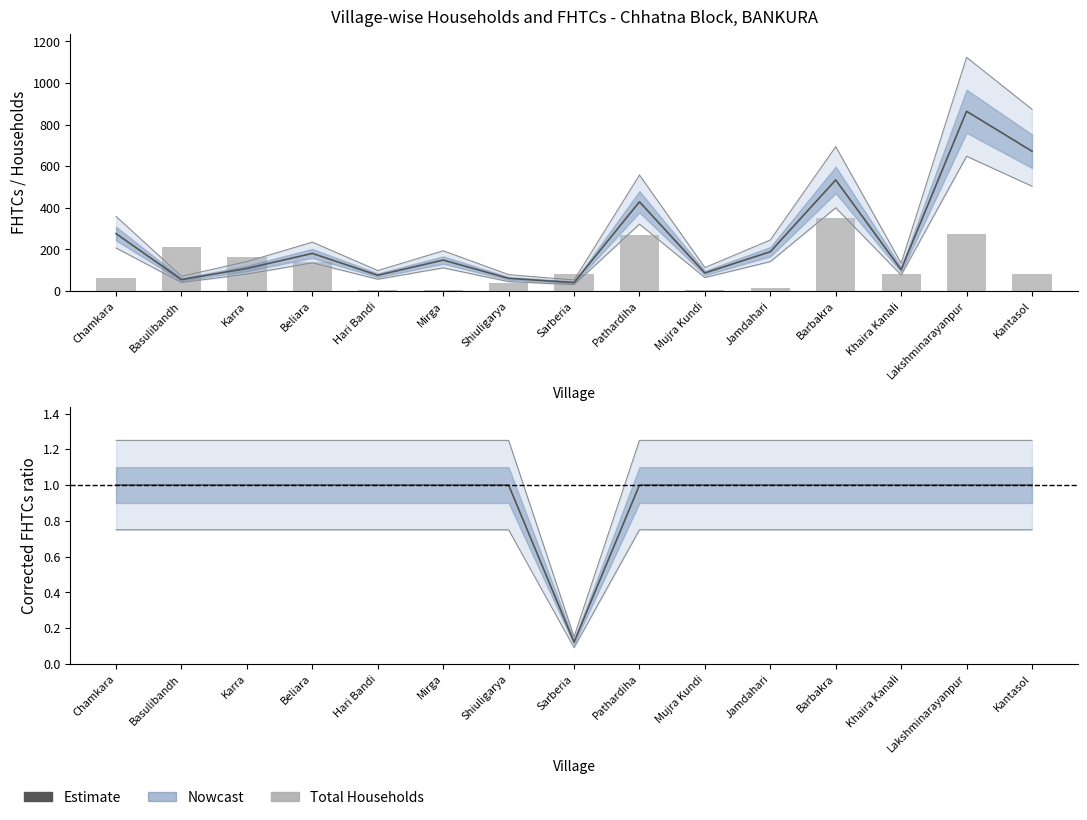

The value of Corrected FHTCs ratio at Beliara is 1.3. True or false?

False